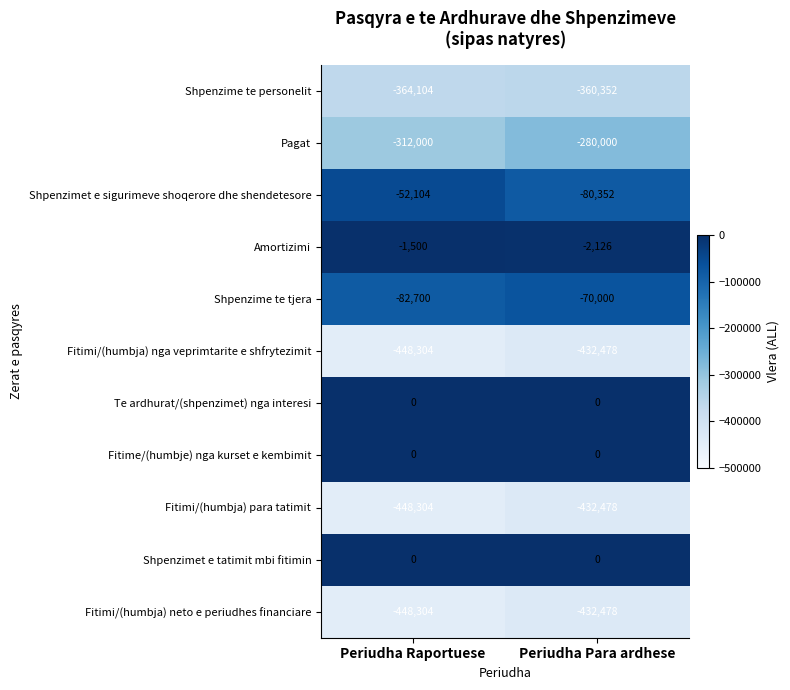

Is the value of Fitimi/(humbja) neto e periudhes financiare at Periudha Para ardhese greater than the value of Pagat at Periudha Para ardhese?

No